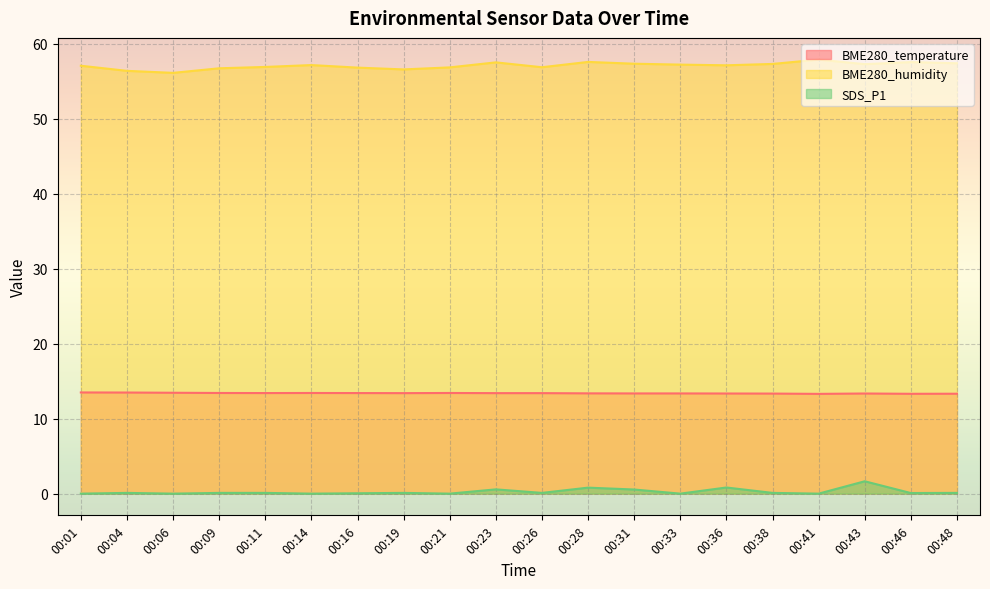

What is the difference between the highest and lowest values at 00:26?

56.8